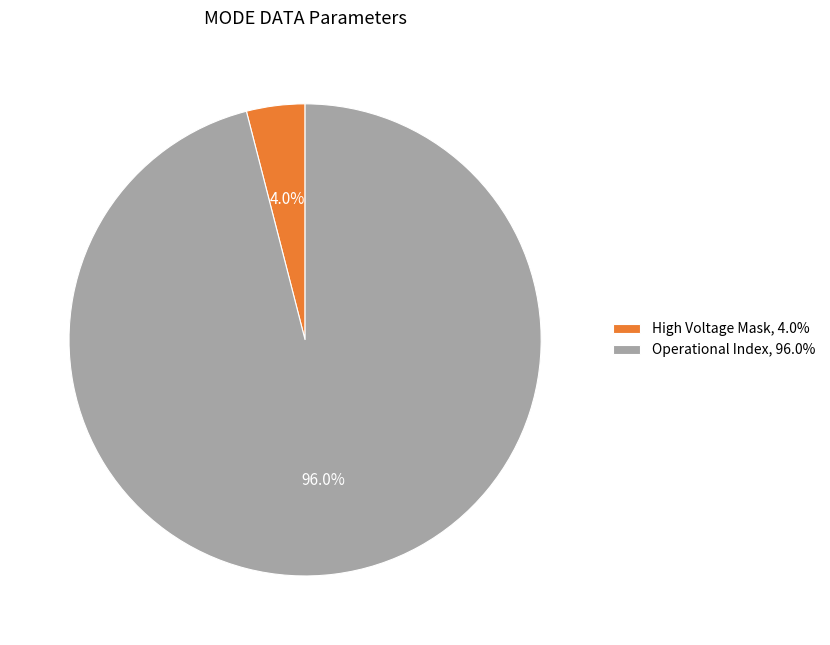

Is there a majority slice in this chart?

Yes